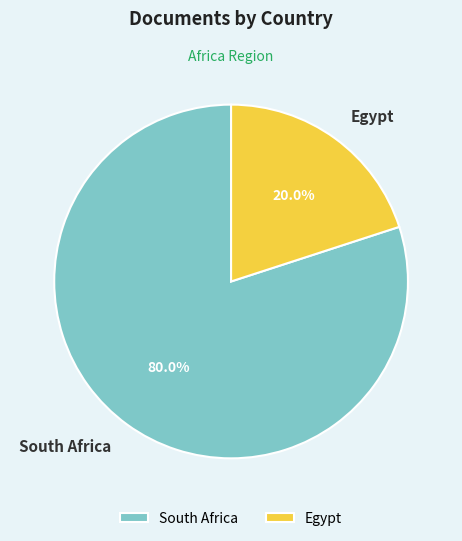

How many slices are in this pie chart?

2